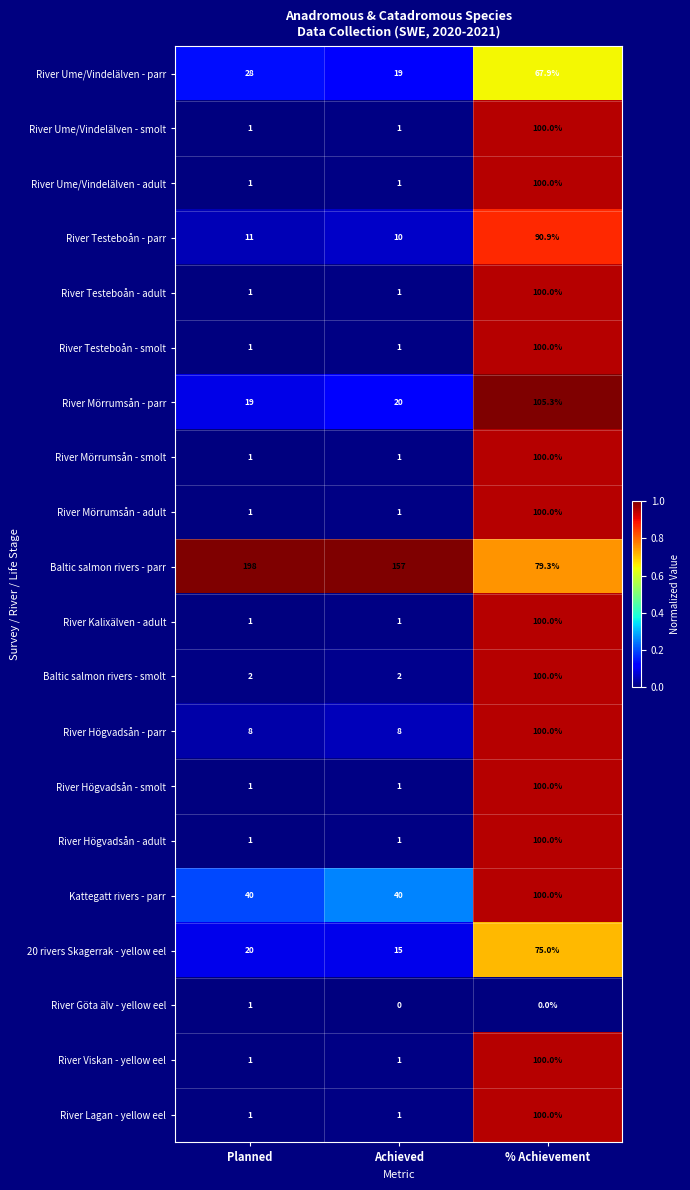

At which category does the chart reach its peak across all series?

Planned